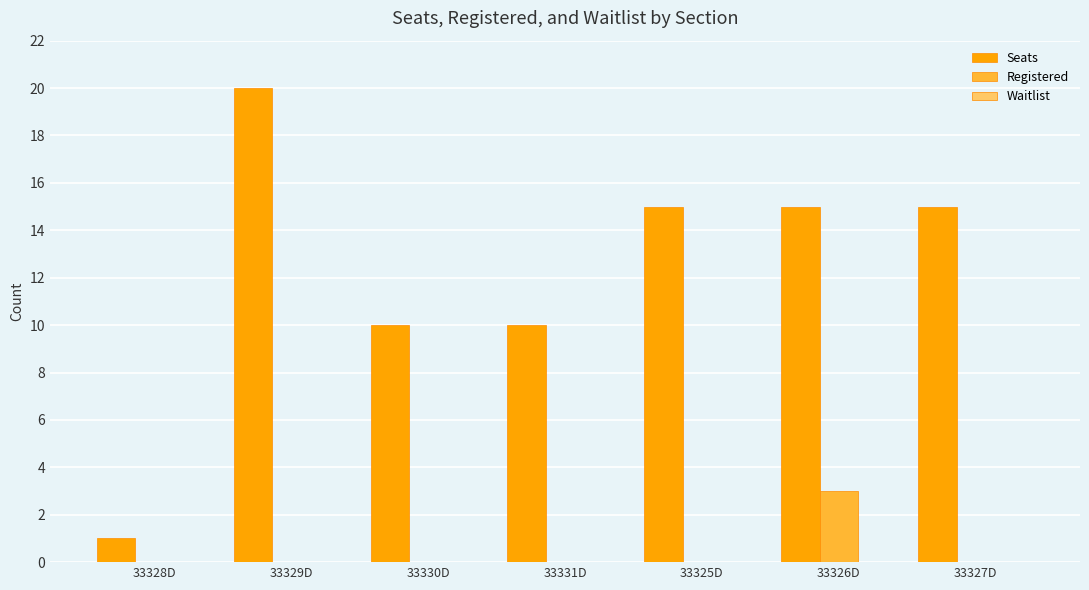

True or false: Registered has a value of 0 at 33325D.

True